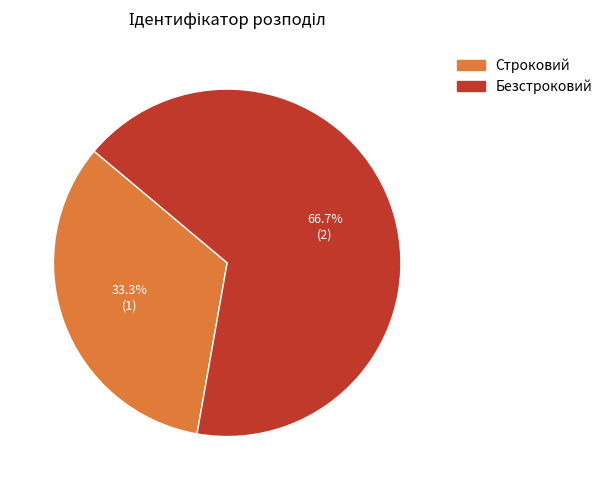

Is it true that Безстроковий is 67% of the pie?

True